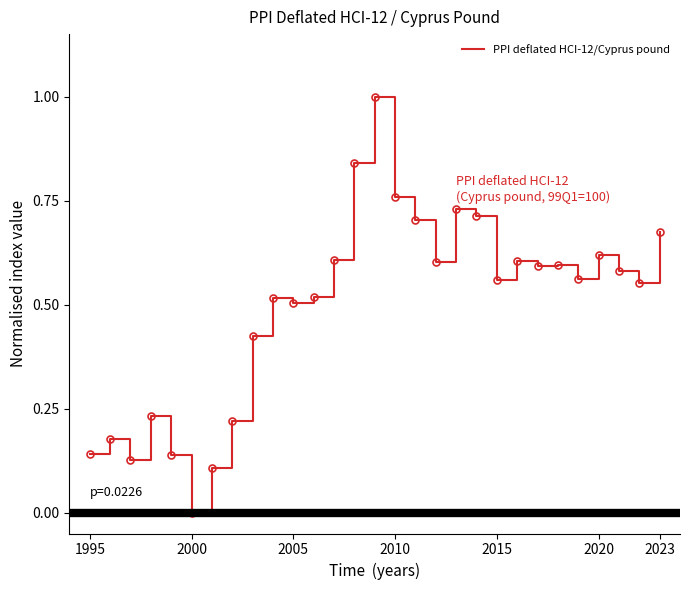

What is the difference between the maximum and minimum values?

1.0